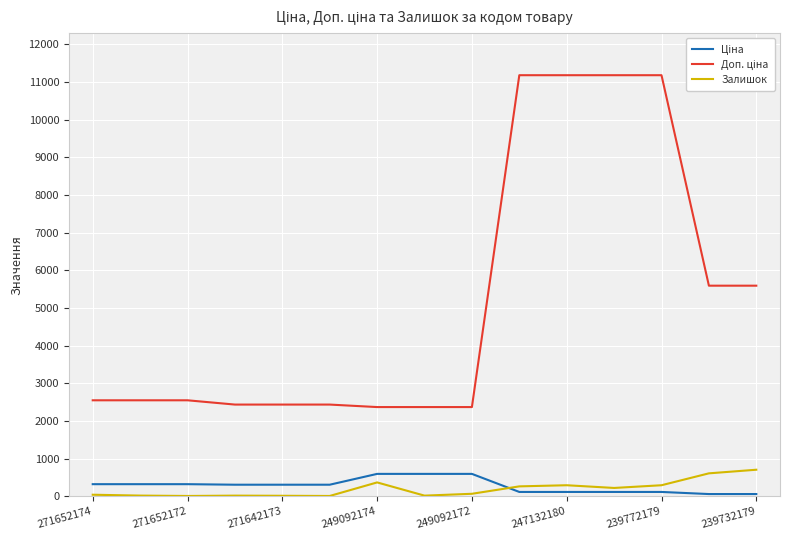

What is the highest value of the Залишок series?

702.0